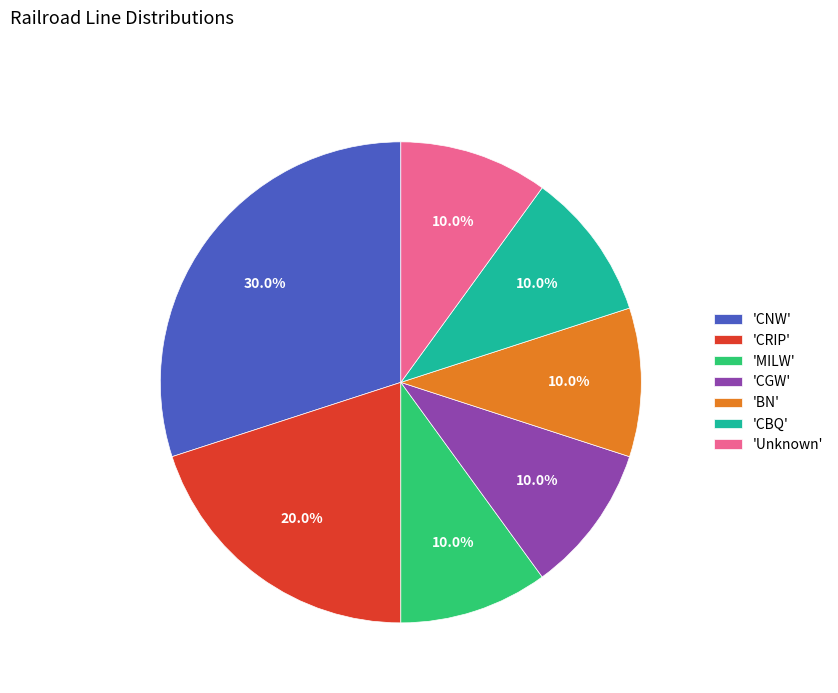

Combined, do 'CBQ' and 'MILW' account for over 50%?

No